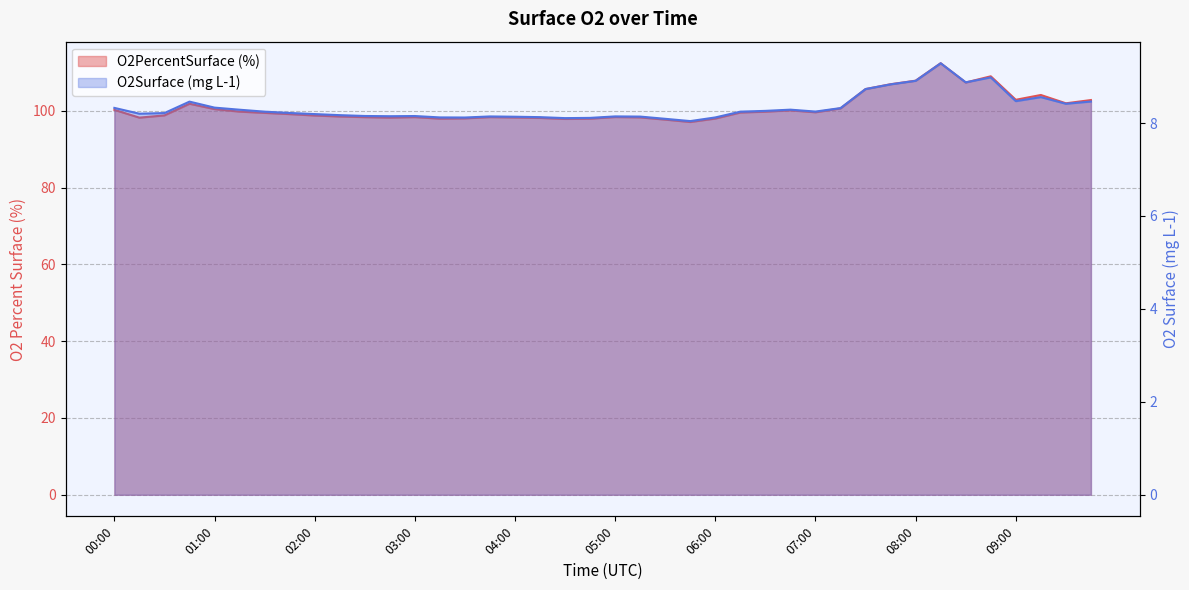

What is the maximum value for O2Surface (mg L-1)?

9.3